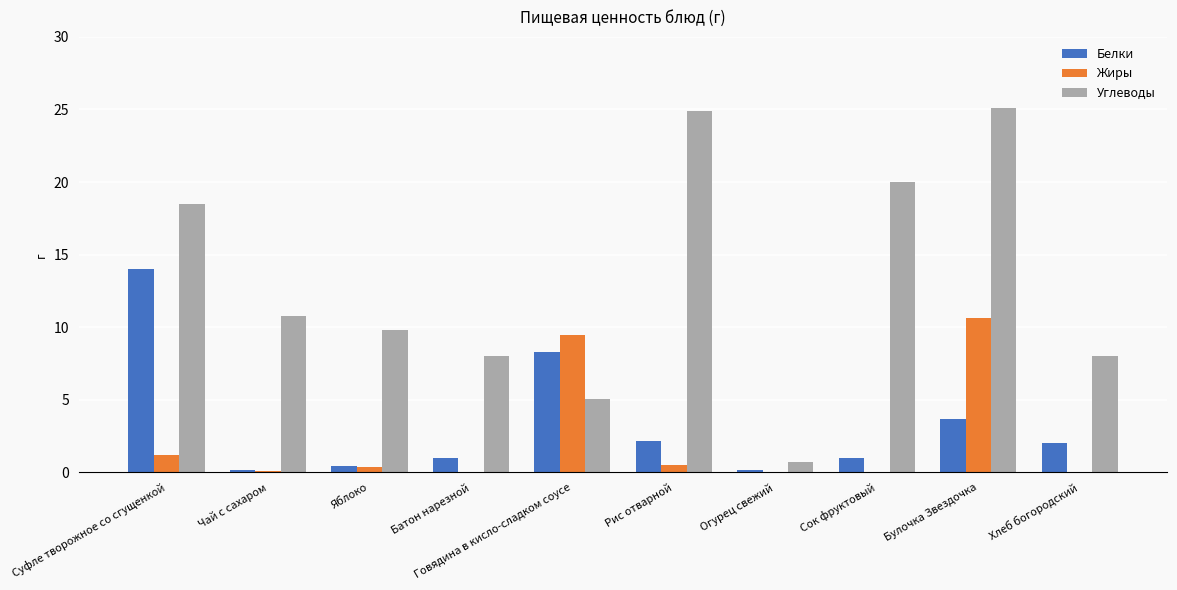

What is the maximum value for Углеводы?

25.1